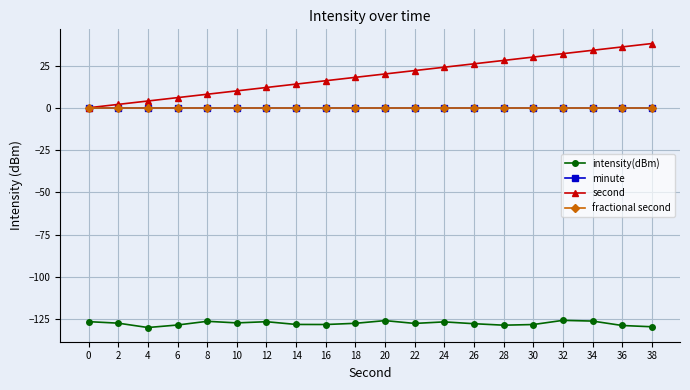

Is the value of minute at 24 greater than the value of fractional second at 22?

No